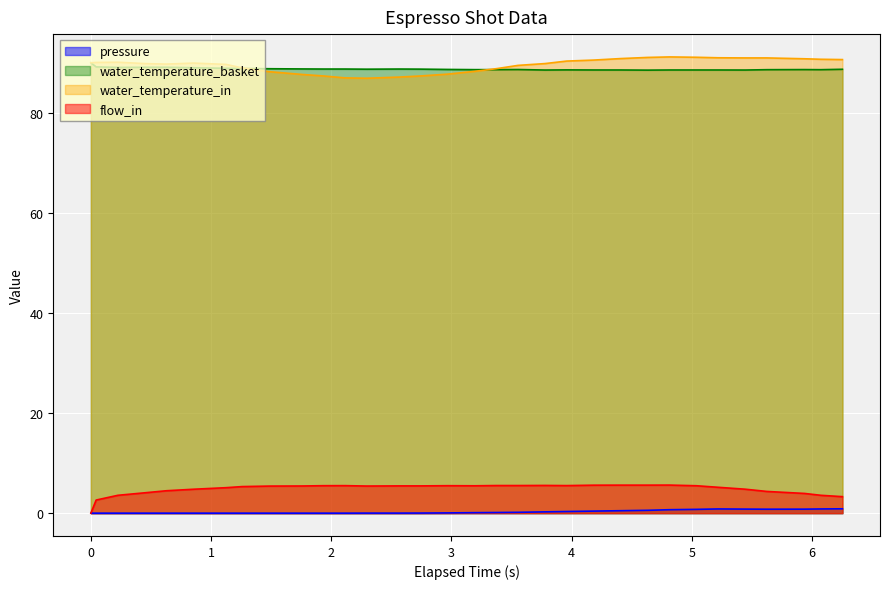

Which series has the largest total across all categories?

water_temperature_in